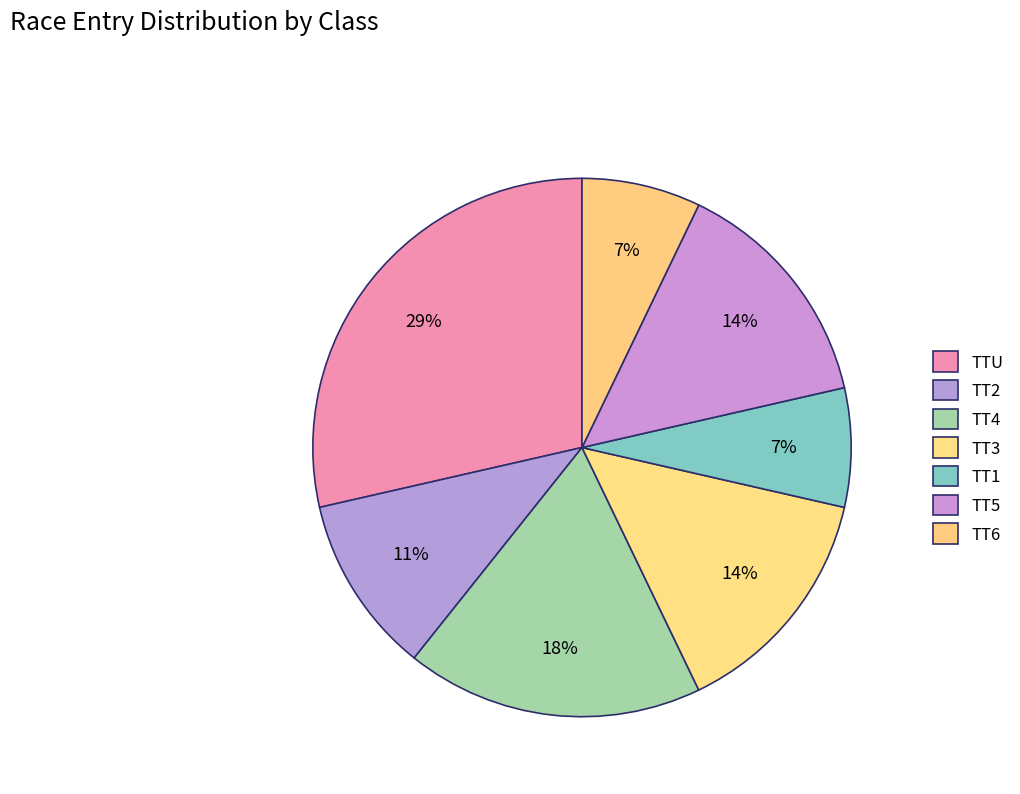

Is there a majority slice in this chart?

No